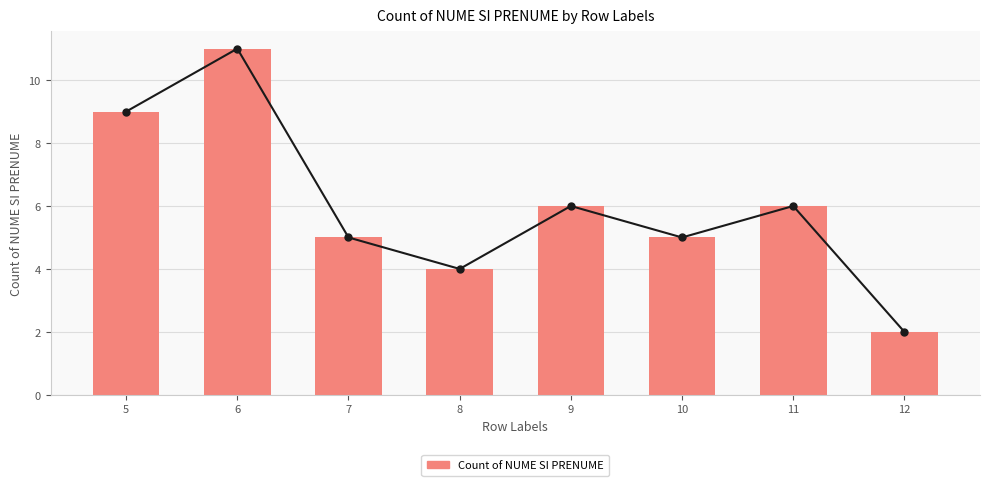

Which label corresponds to the largest value in the chart?

6